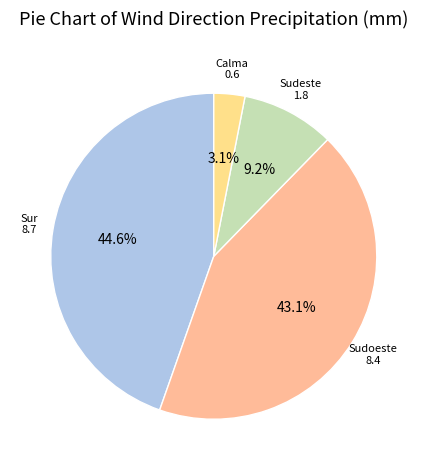

Does any single category account for the majority?

No